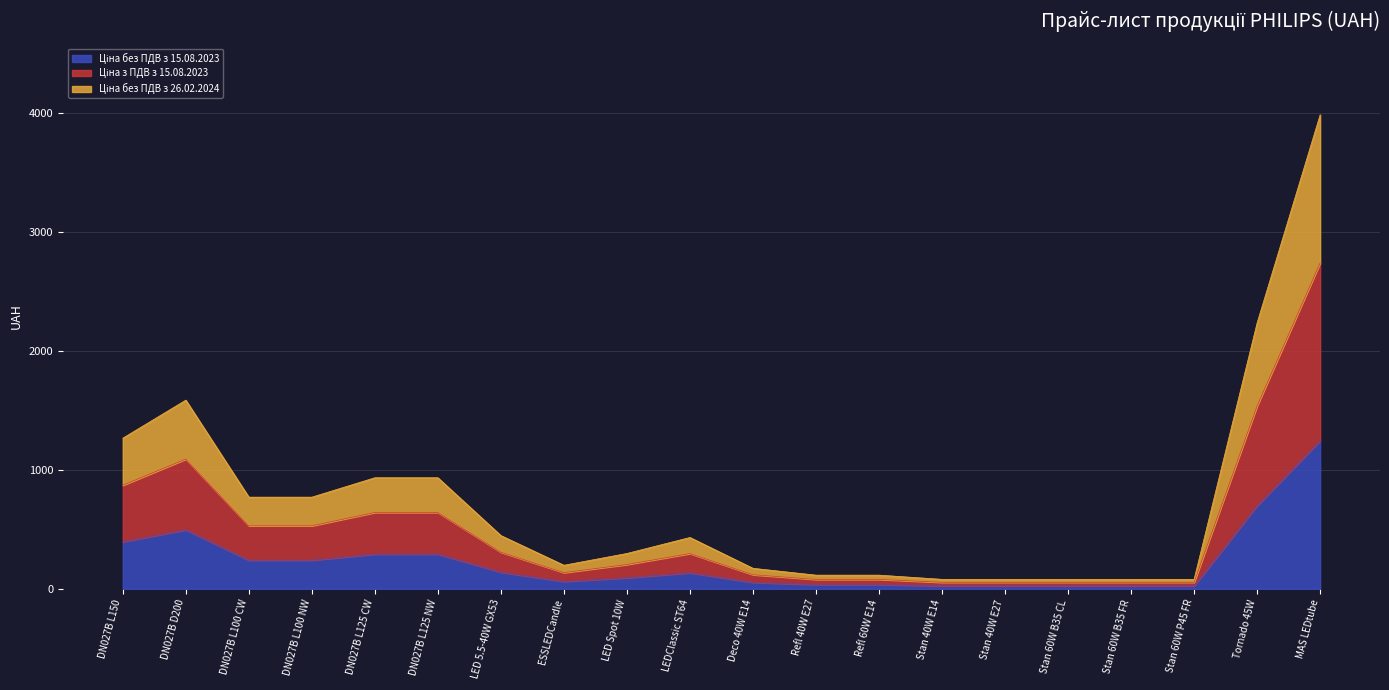

Reading left to right, what are all the values shown in this chart?

Ціна без ПДВ з 15.08.2023: DN027B L150=396.0	DN027B D200=496.0	DN027B L100 CW=241.0	DN027B L100 NW=241.0	DN027B L125 CW=292.0	DN027B L125 NW=292.0	LED 5.5-40W GX53=140.0	ESSLEDCandle=62.0	LED Spot 10W=93.0	LEDClassic ST64=135.0	Deco 40W E14=54.0	Refl 40W E27=36.0	Refl 60W E14=36.0	Stan 40W E14=25.0	Stan 40W E27=25.0	Stan 60W B35 CL=25.0	Stan 60W B35 FR=25.0	Stan 60W P45 FR=25.0	Tornado 45W=699.0	MAS LEDtube=1246.0
Ціна з ПДВ з 15.08.2023: DN027B L150=871.2	DN027B D200=1091.2	DN027B L100 CW=530.2	DN027B L100 NW=530.2	DN027B L125 CW=642.4	DN027B L125 NW=642.4	LED 5.5-40W GX53=308.0	ESSLEDCandle=136.4	LED Spot 10W=204.6	LEDClassic ST64=297.0	Deco 40W E14=118.8	Refl 40W E27=79.2	Refl 60W E14=79.2	Stan 40W E14=55.0	Stan 40W E27=55.0	Stan 60W B35 CL=55.0	Stan 60W B35 FR=55.0	Stan 60W P45 FR=55.0	Tornado 45W=1537.8	MAS LEDtube=2741.2
Ціна без ПДВ з 26.02.2024: DN027B L150=1267.2	DN027B D200=1587.2	DN027B L100 CW=771.2	DN027B L100 NW=771.2	DN027B L125 CW=934.4	DN027B L125 NW=934.4	LED 5.5-40W GX53=448.0	ESSLEDCandle=198.4	LED Spot 10W=297.6	LEDClassic ST64=432.0	Deco 40W E14=172.8	Refl 40W E27=115.2	Refl 60W E14=115.2	Stan 40W E14=80.0	Stan 40W E27=80.0	Stan 60W B35 CL=80.0	Stan 60W B35 FR=80.0	Stan 60W P45 FR=80.0	Tornado 45W=2236.8	MAS LEDtube=3987.2